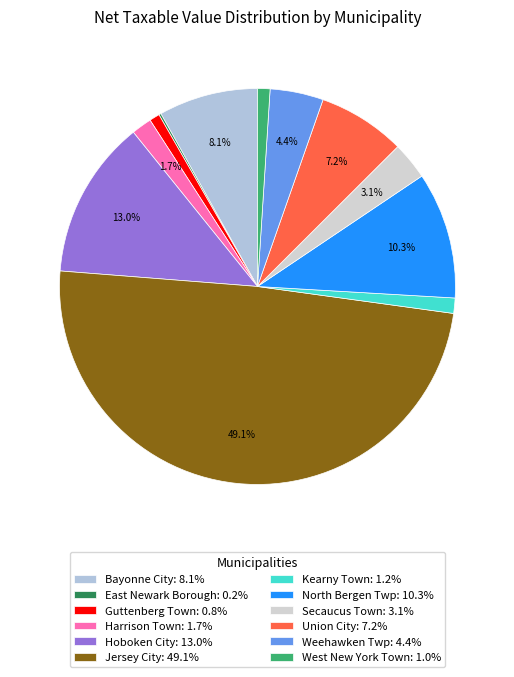

The Kearny Town slice represents 11% of the pie. True or false?

False